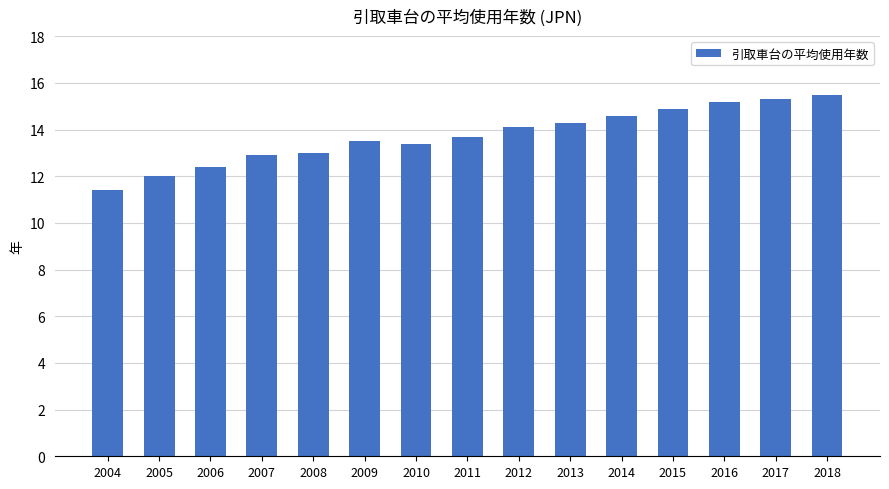

How many bars are there in total?

15